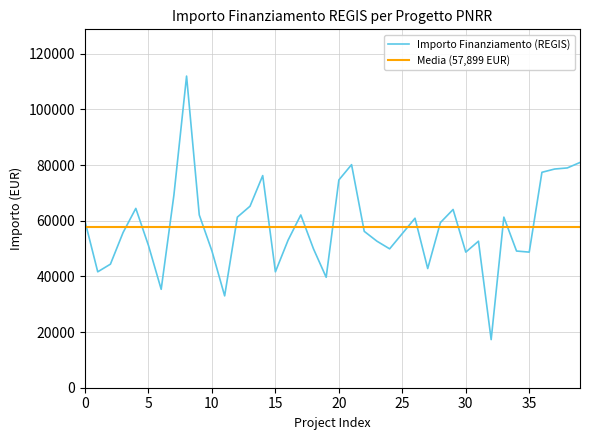

What is the sum of all values?

2315971.4